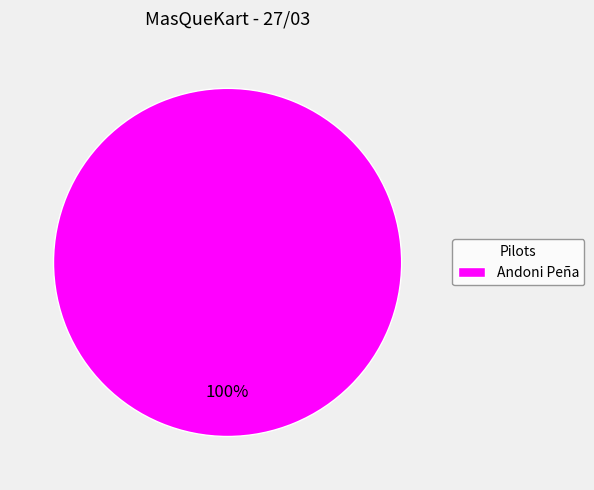

Rank the categories by value from highest to lowest.

Andoni Peña